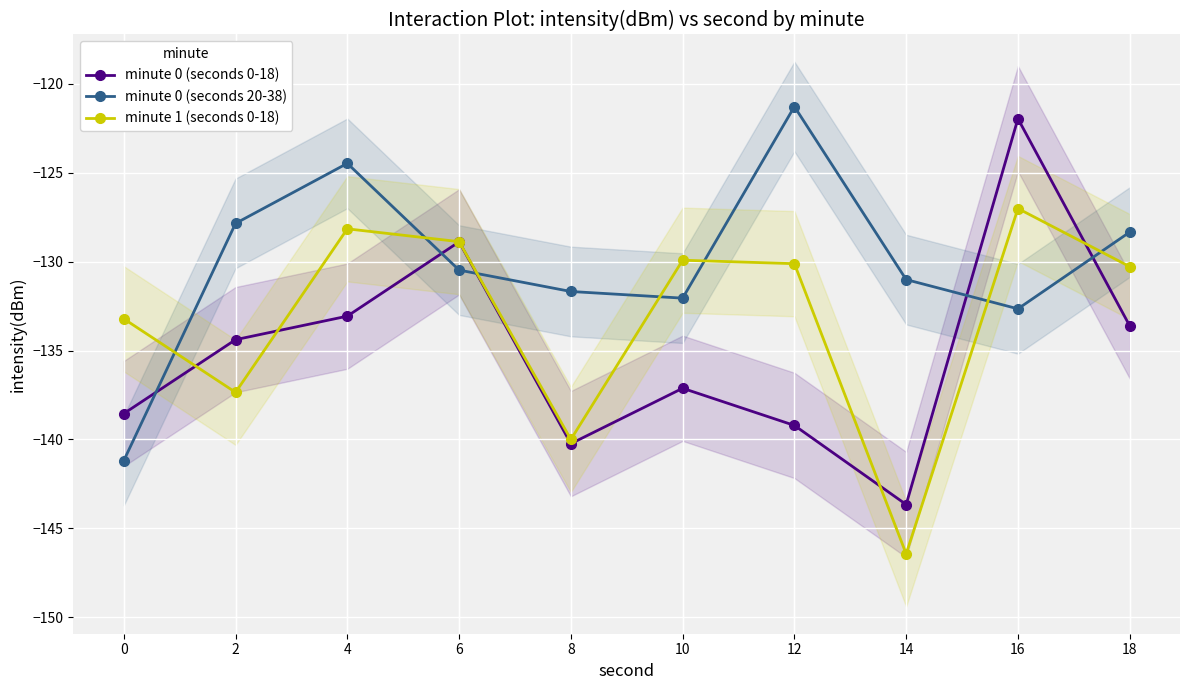

Which has a higher value, 12 or 4?

4